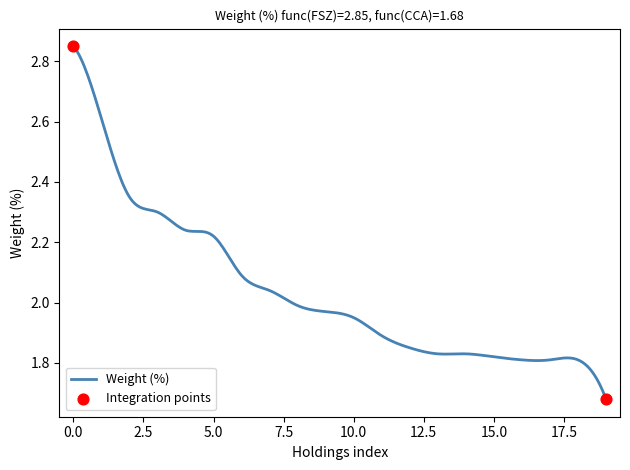

Does the chart have visible grid lines?

No